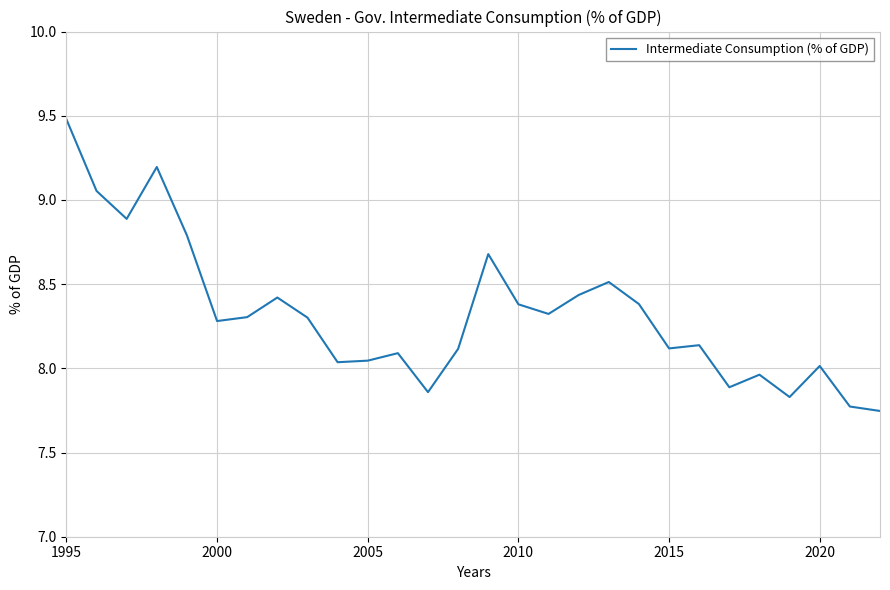

The chart shows a value of 3.4 at 2000. True or false?

False